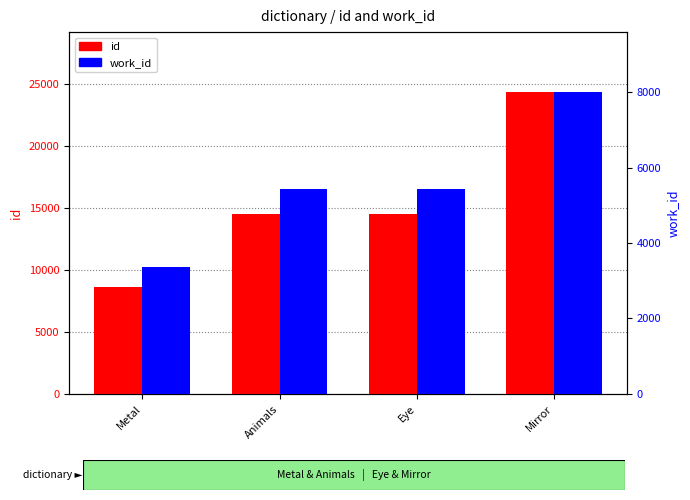

How many data points in work_id are less than 5438?

2